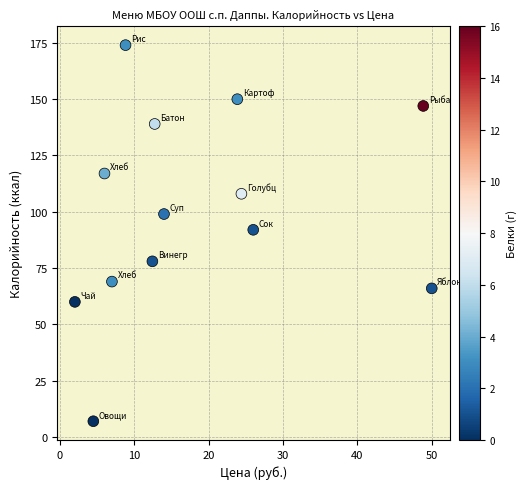

What is the range of Y values (max minus min)?

167